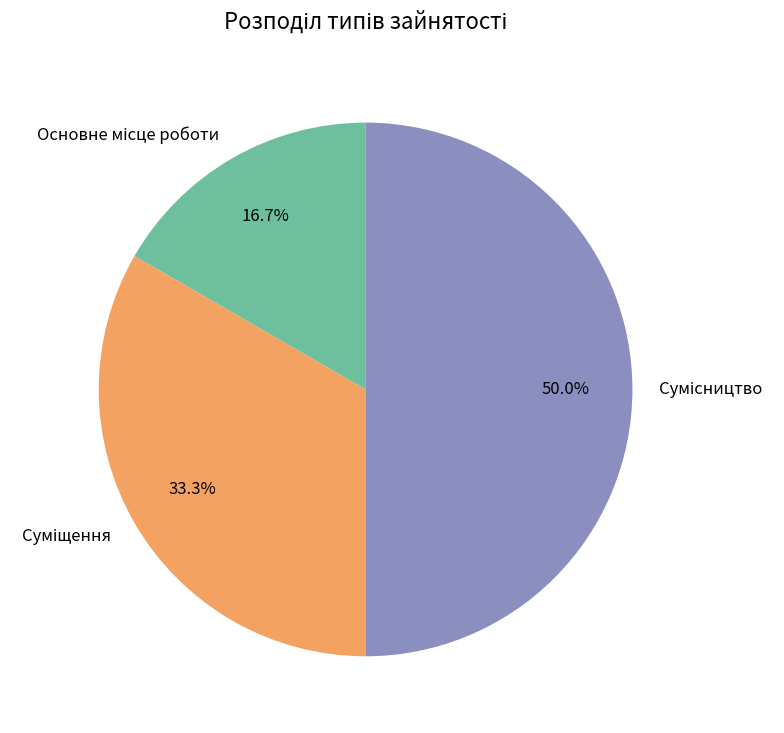

To the nearest percent, what is the difference between the largest and smallest slice percentages?

33%